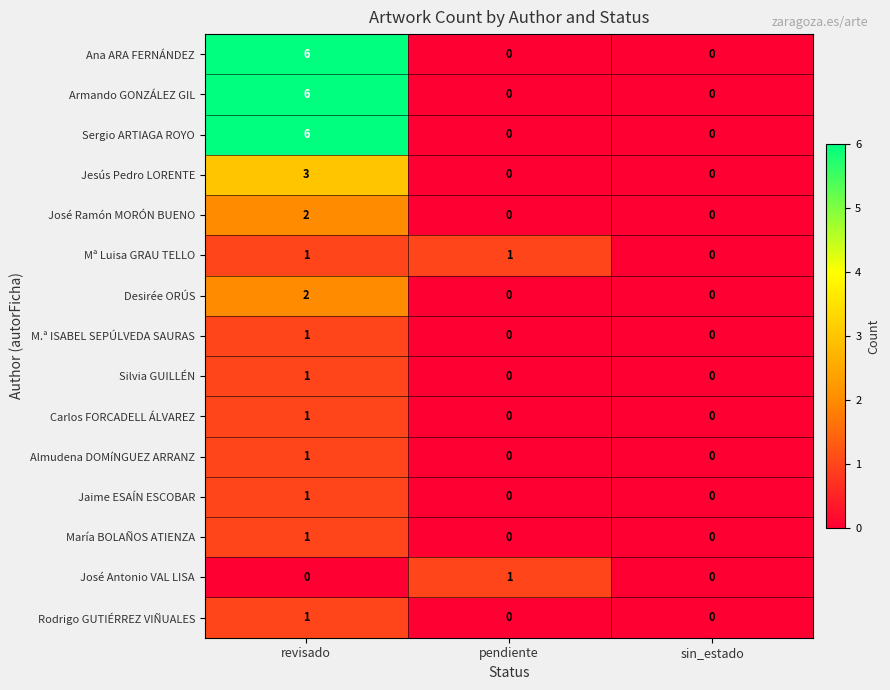

Is the value of Armando GONZÁLEZ GIL at revisado greater than the value of José Antonio VAL LISA at revisado?

Yes